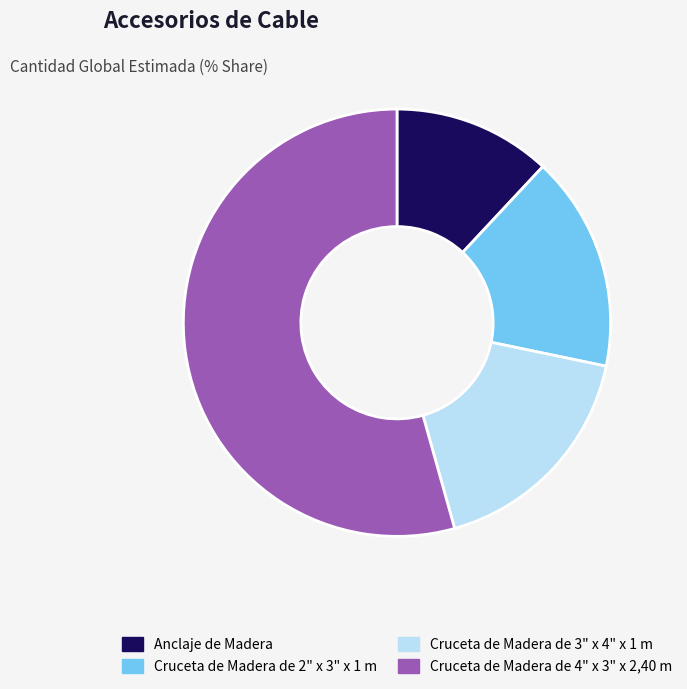

Is it true that Cruceta de Madera de 4" x 3" x 2,40 m is 67% of the pie?

False